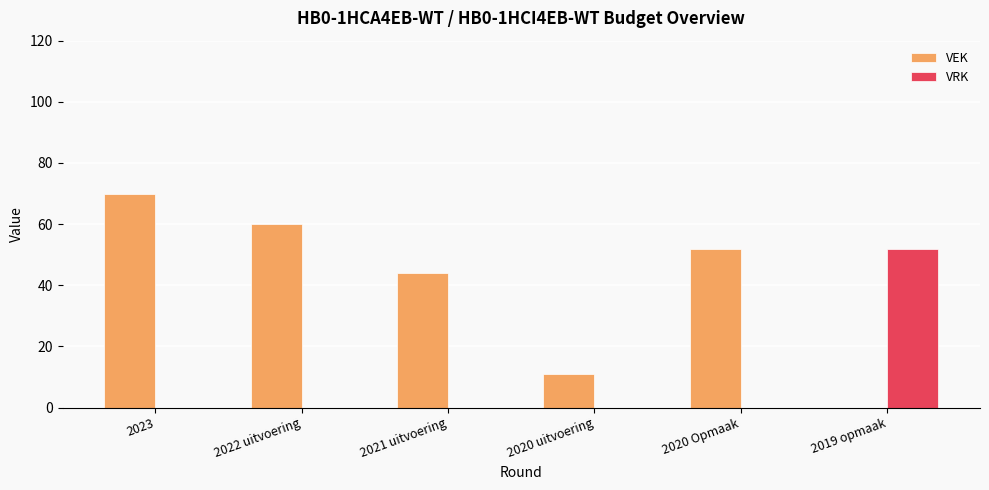

What are all the series names shown in the legend?

VEK, VRK